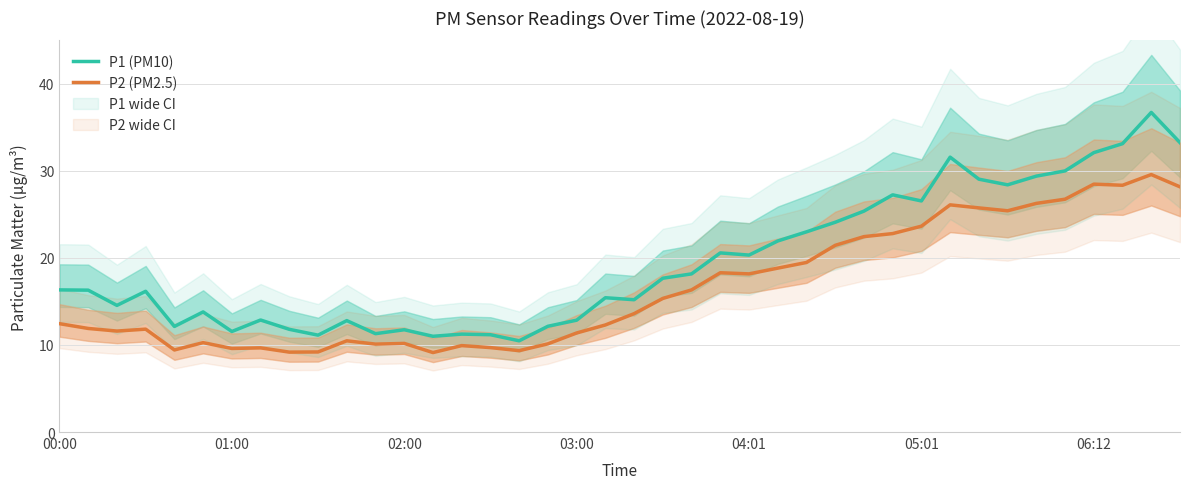

The value of P2 (PM2.5) at 00:00 is 18.5. True or false?

False